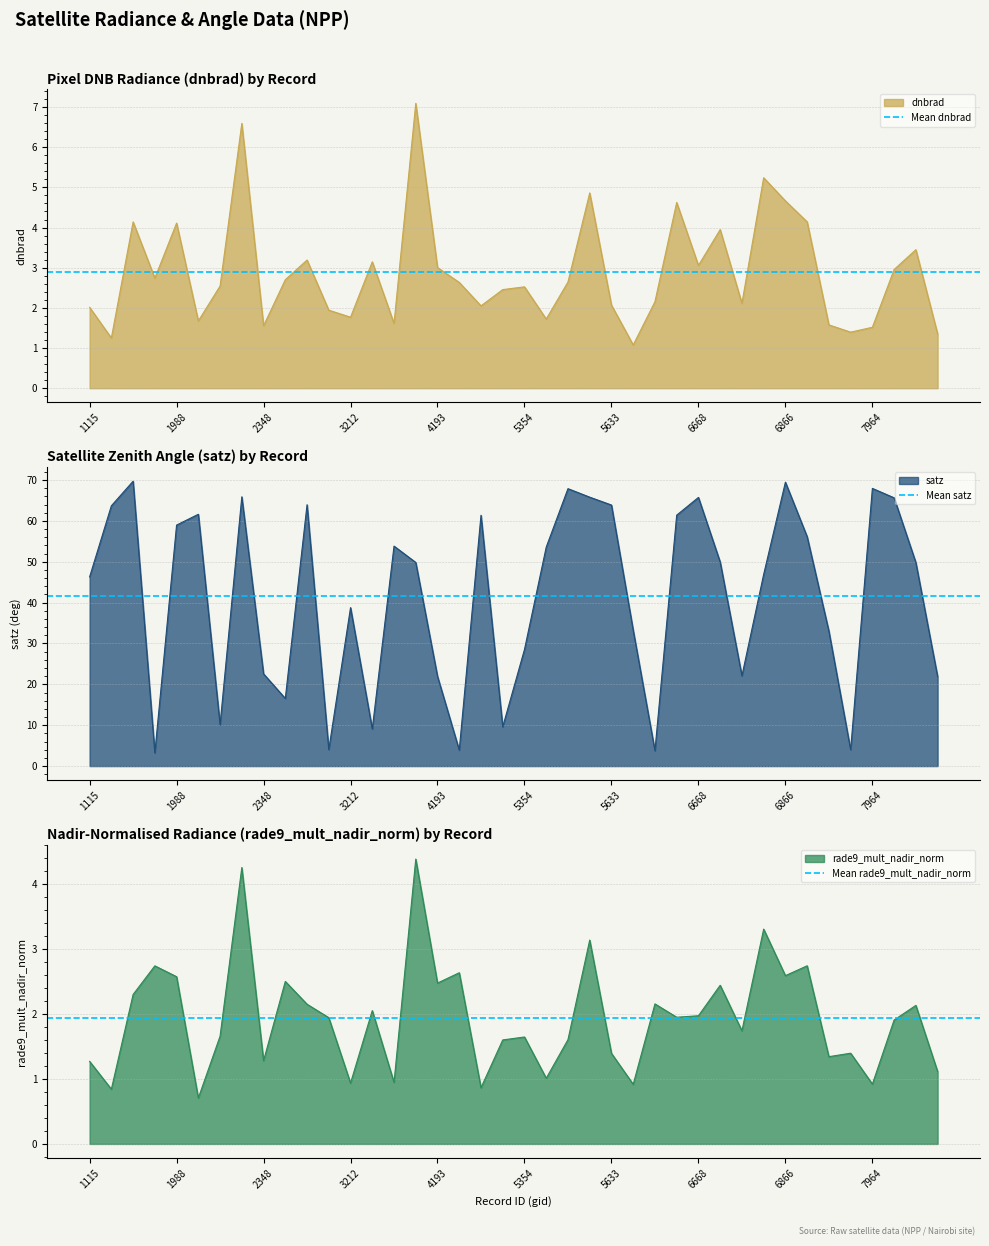

Which series has the largest total across all categories?

Mean satz